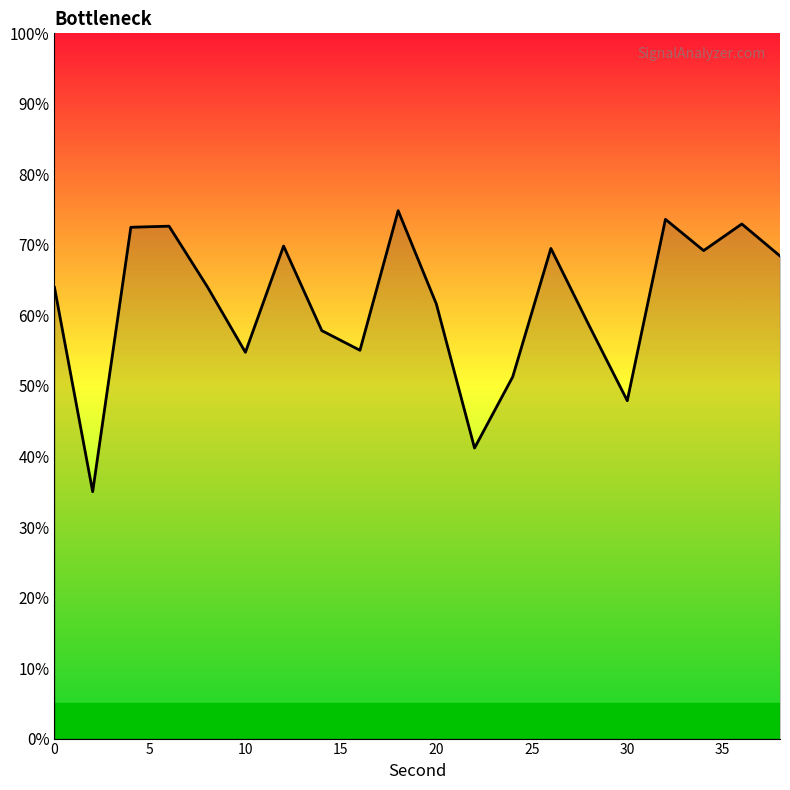

What is the greatest value displayed?

74.9